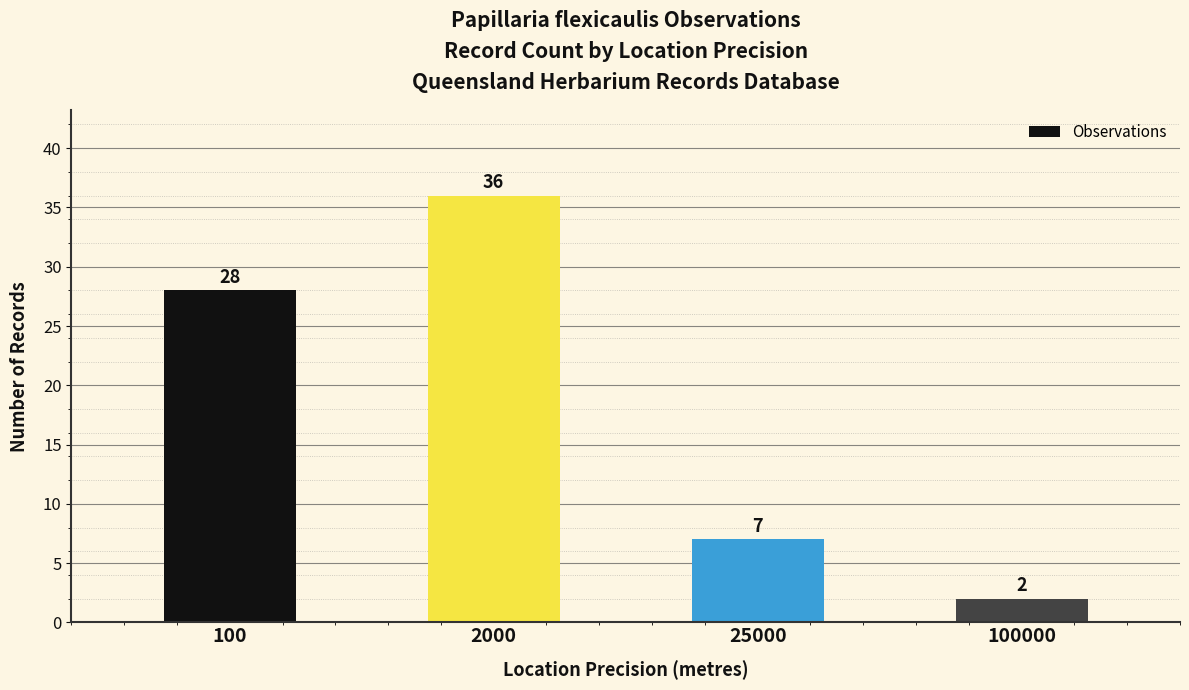

How many distinct data groups are displayed?

1